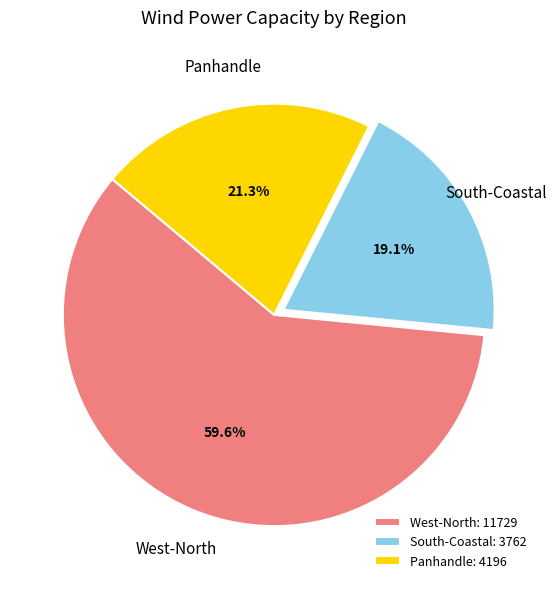

Rank the categories by value from highest to lowest.

West-North, Panhandle, South-Coastal